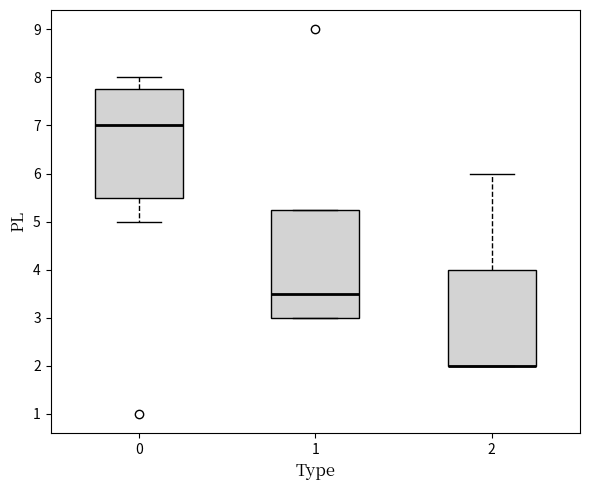

Reading left to right, read every box against the y-axis: the position of its median line, the range the box covers, and the ends of its whiskers. The values are not printed on the chart, so give them approximately, as read against the axis.

0: median 7.0, box 5.5 to 7.8, whiskers 5.0 to 8.0
1: median 3.5, box 3.0 to 5.3, whiskers 3.0 to 5.3
2: median 2.0 (drawn on the box's lower edge), box 2.0 to 4.0, whiskers 2.0 to 6.0